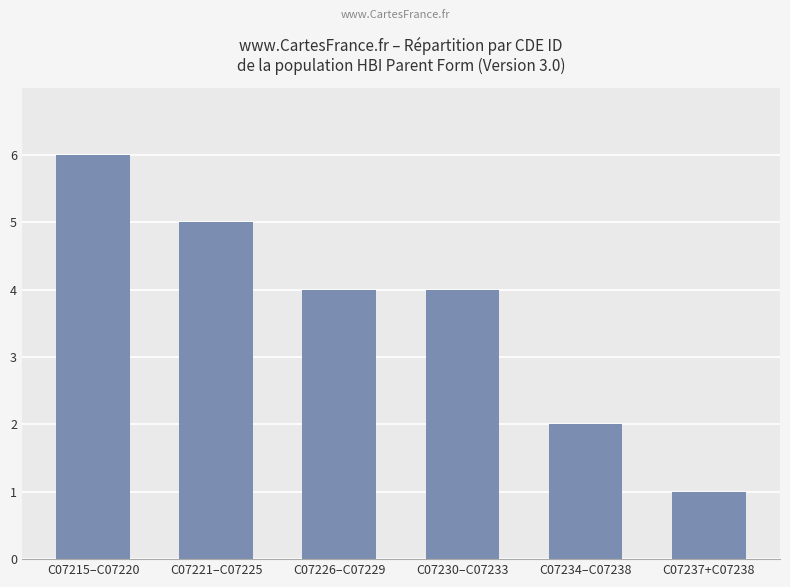

Reading left to right, what are all the values shown in this chart?

6	5	4	4	2	1